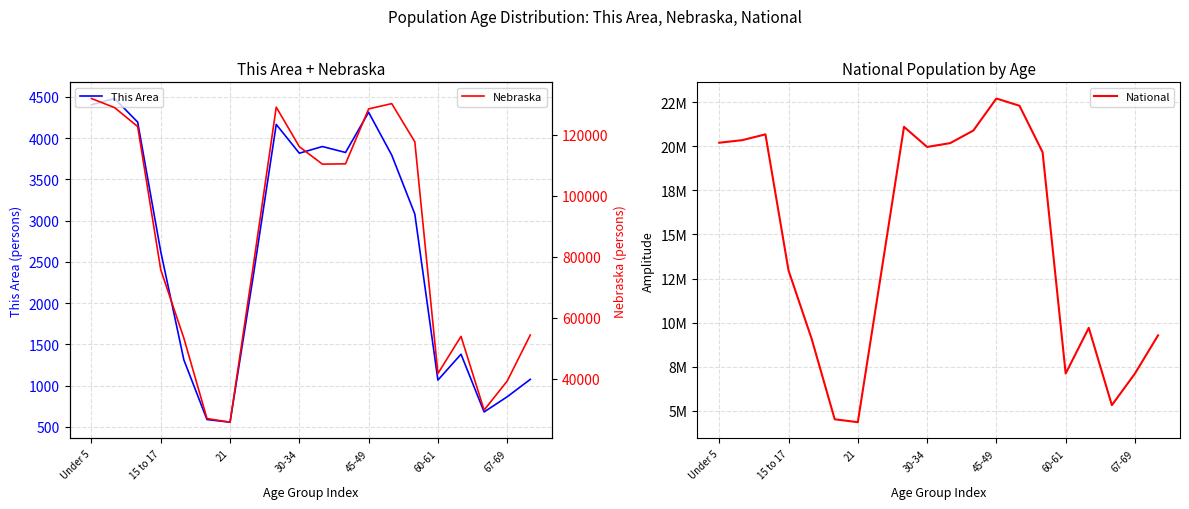

Which series has the widest spread of values?

National